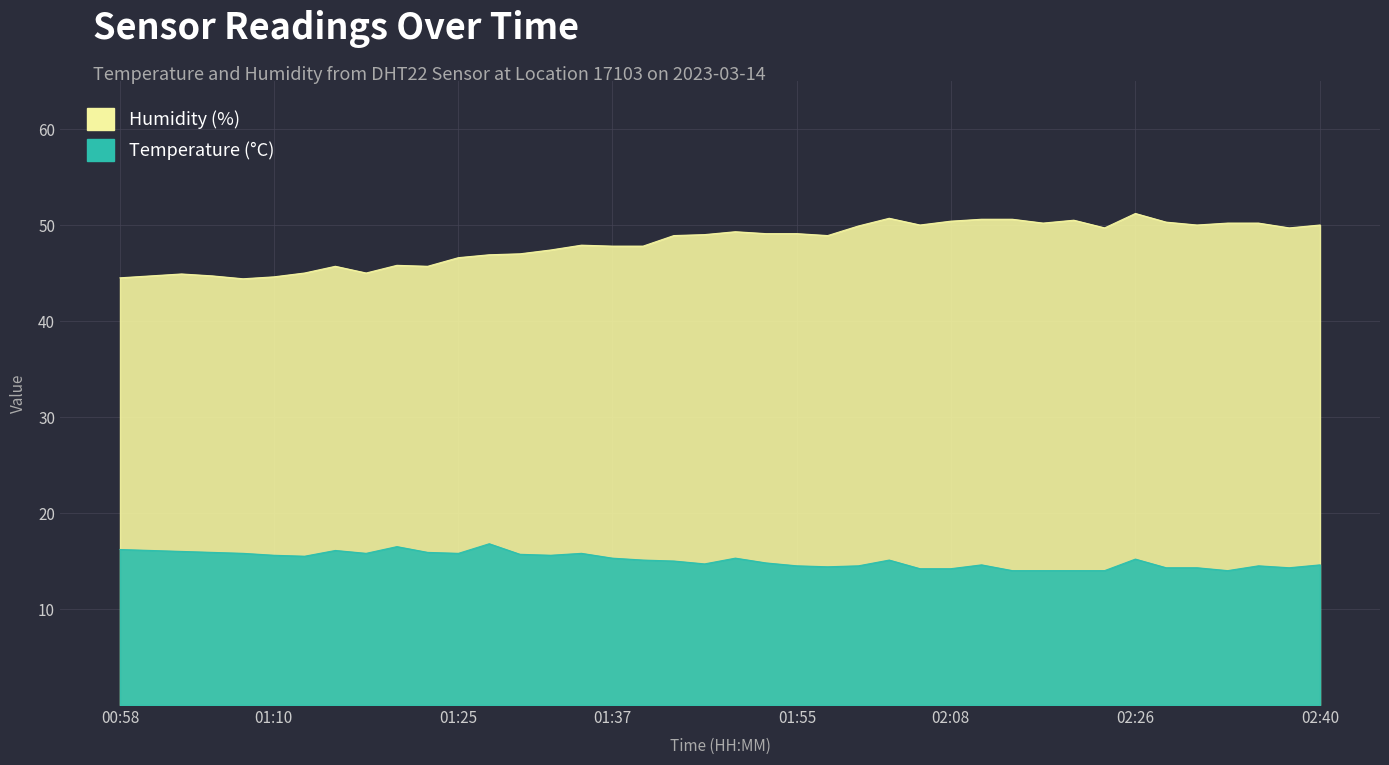

What is the difference between the highest and lowest values at 01:53?

34.3